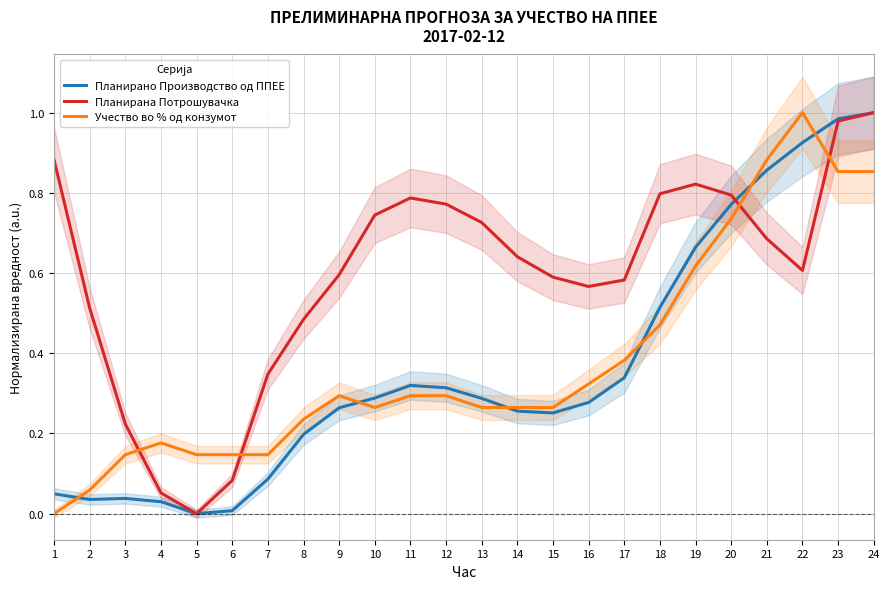

Which series has the largest range (max minus min)?

Планирано Производство од ППЕЕ